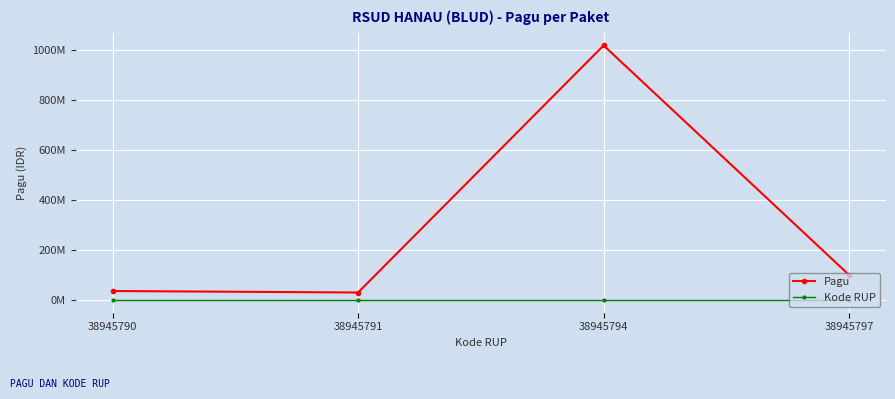

What are all the series names shown in the legend?

Pagu, Kode RUP